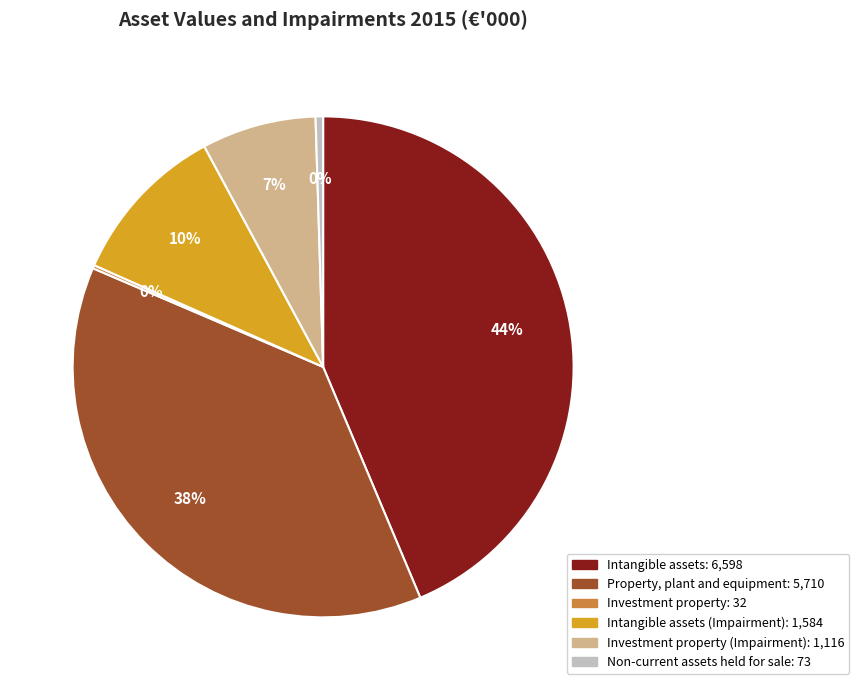

Is there a majority slice in this chart?

No